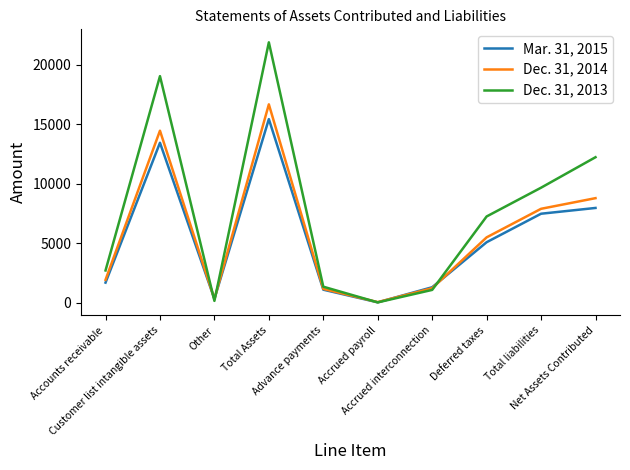

Rank the series by their average value, from lowest to highest.

Mar. 31, 2015, Dec. 31, 2014, Dec. 31, 2013